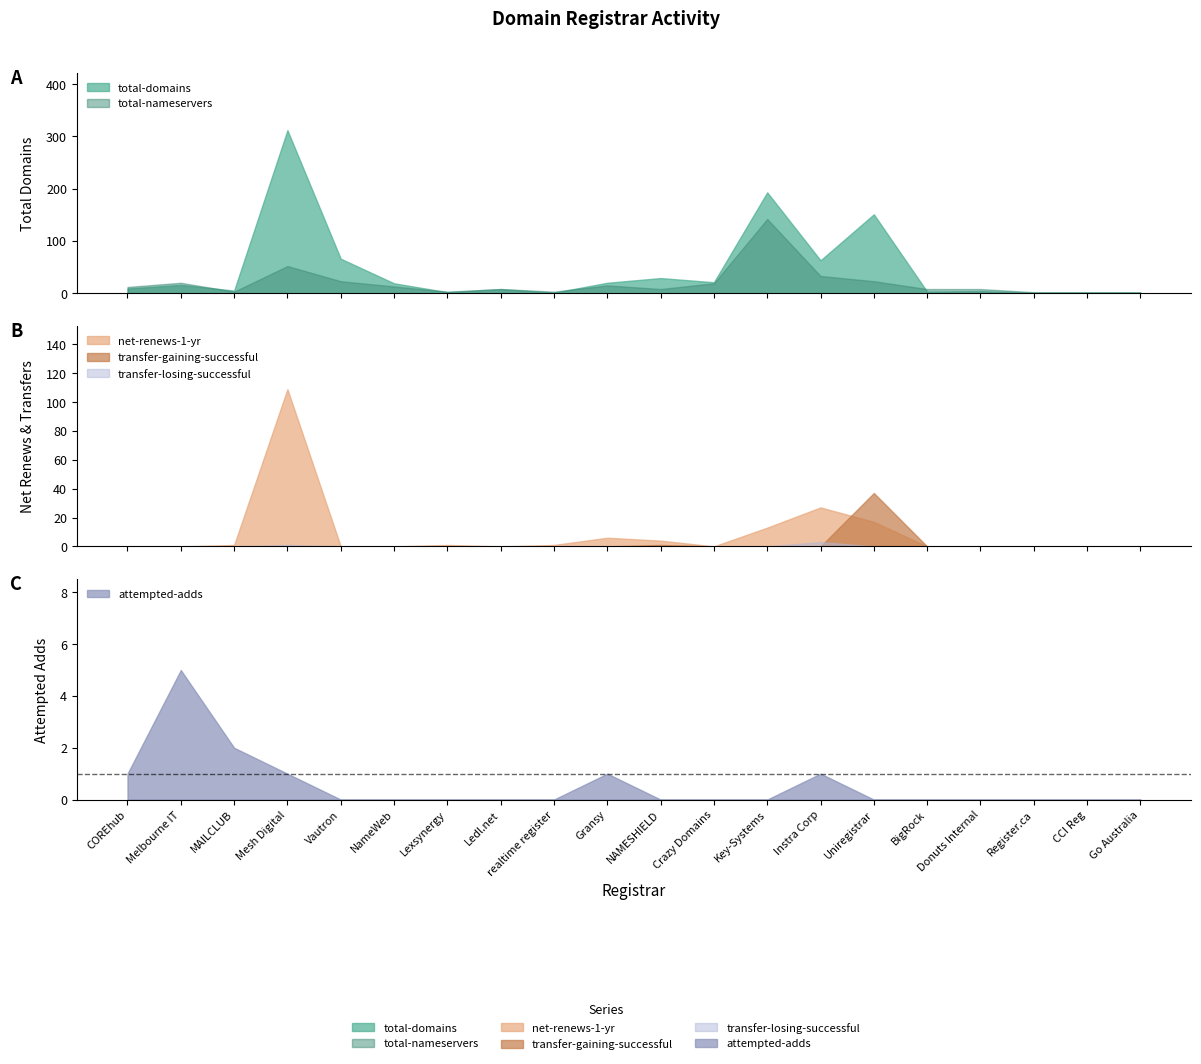

How many series are shown in this chart?

6